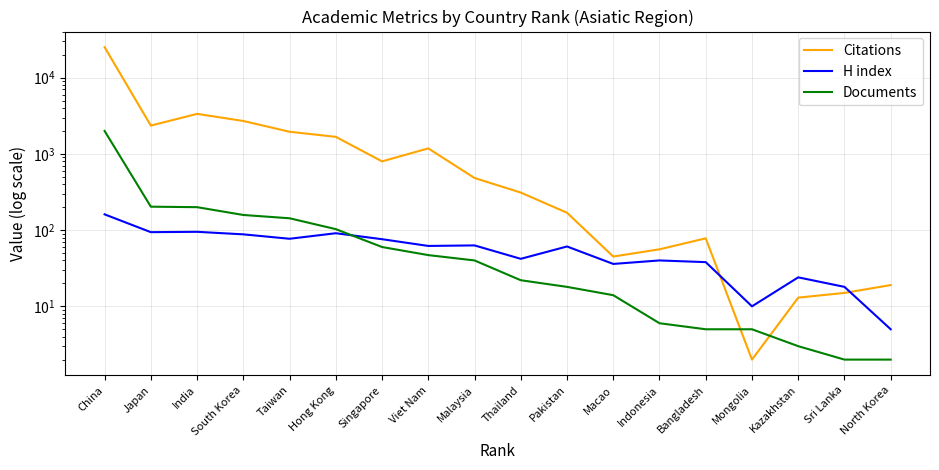

How many data points does each series have?

18